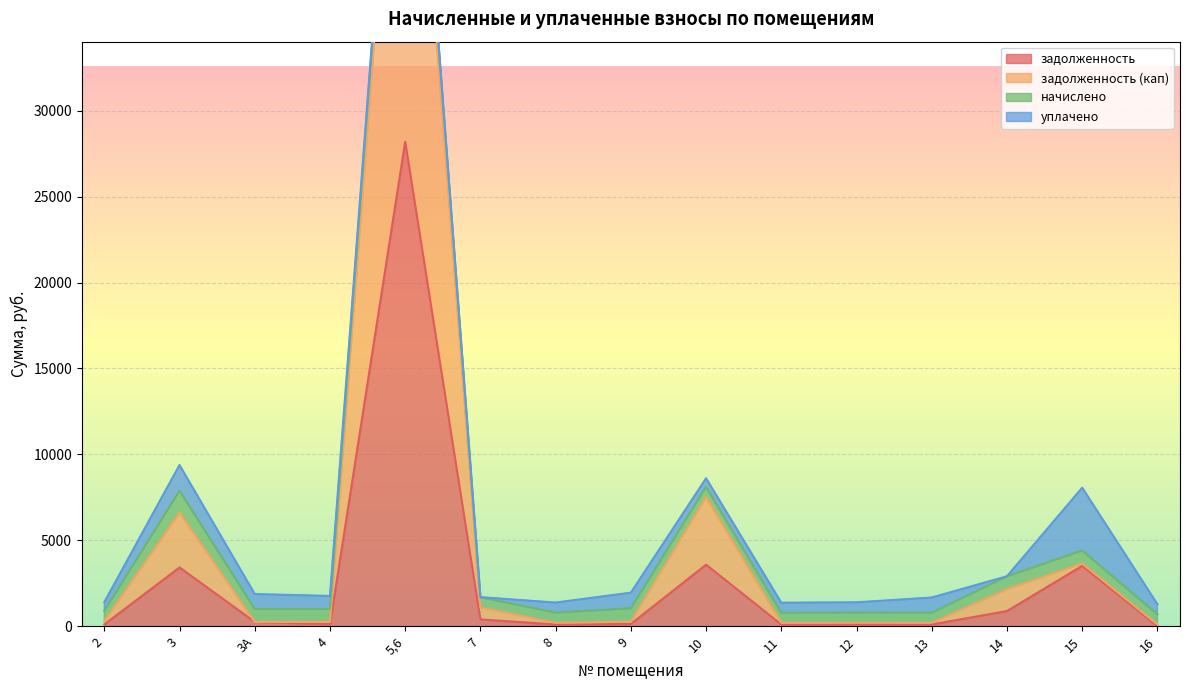

True or false: задолженность (кап) has a value of 1029.9 at 14.

False